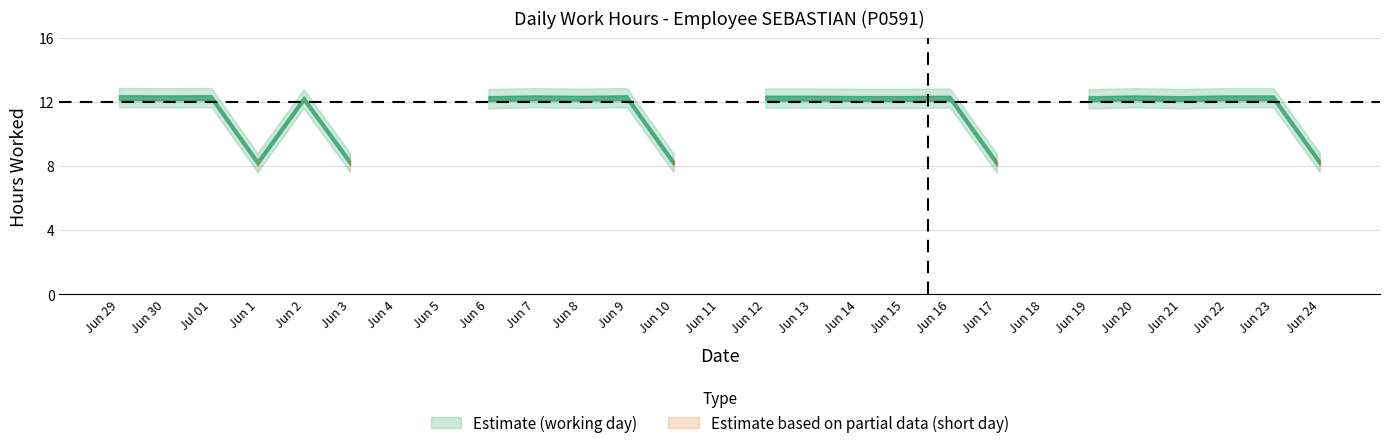

Count the number of values greater than 12.

18